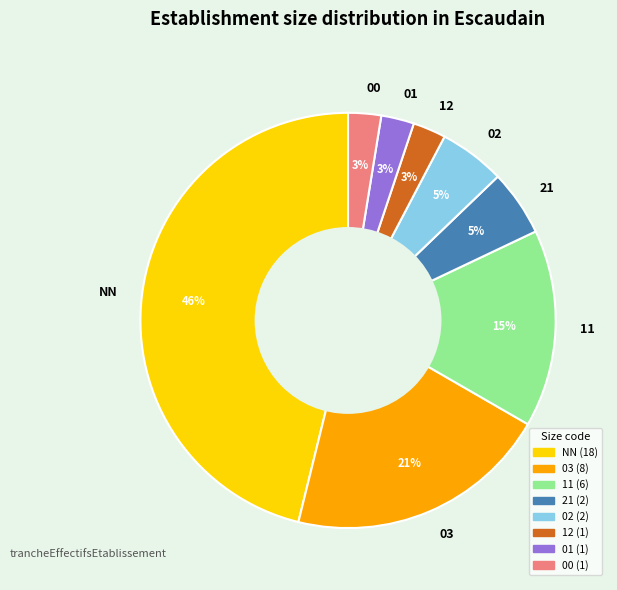

True or false: 03 accounts for 7% of the total.

False